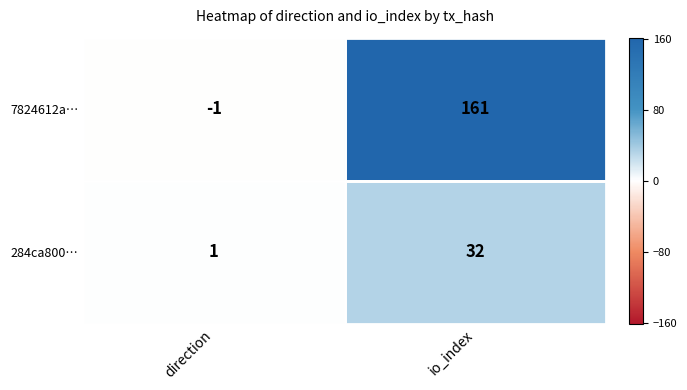

What is the difference between the maximum and minimum values in the 284ca800… series?

31